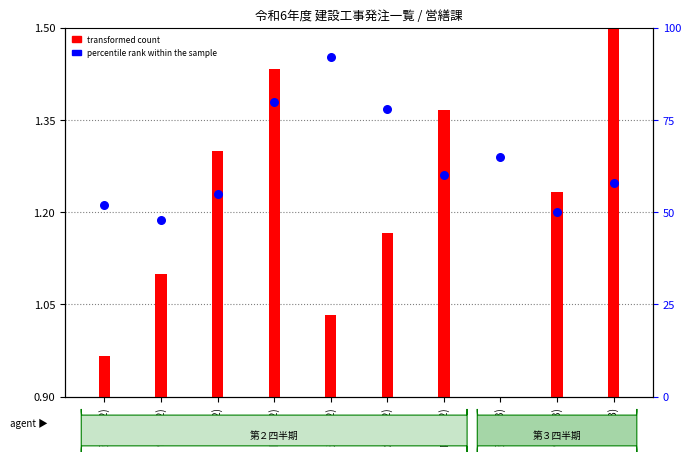

Which series has the largest total across all categories?

percentile rank within the sample